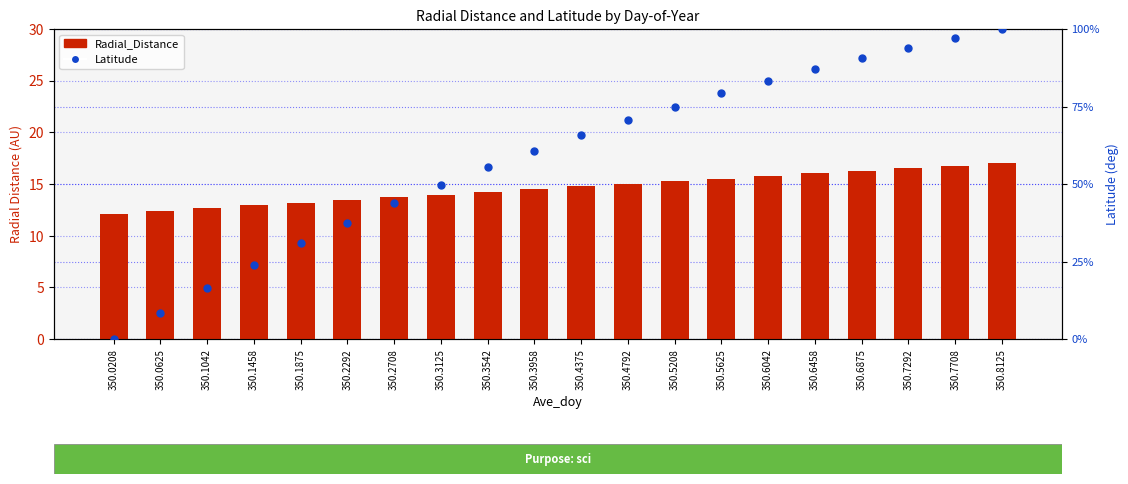

At which category is the sum across all series the highest?

350.8125